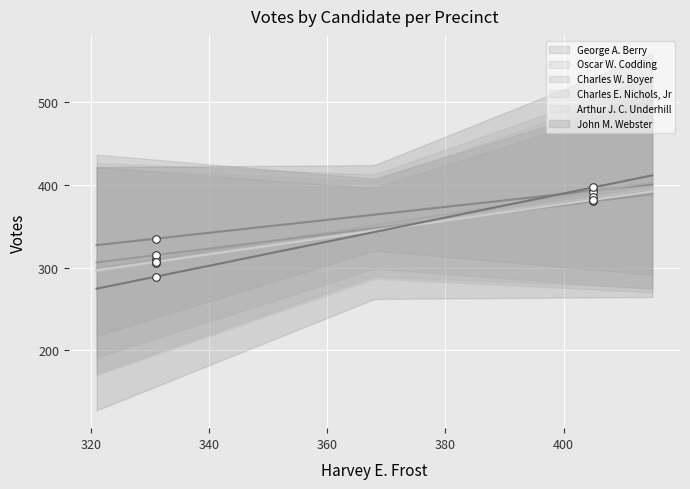

What are all the series names shown in the legend?

George A. Berry, Oscar W. Codding, Charles W. Boyer, Charles E. Nichols, Jr, Arthur J. C. Underhill, John M. Webster